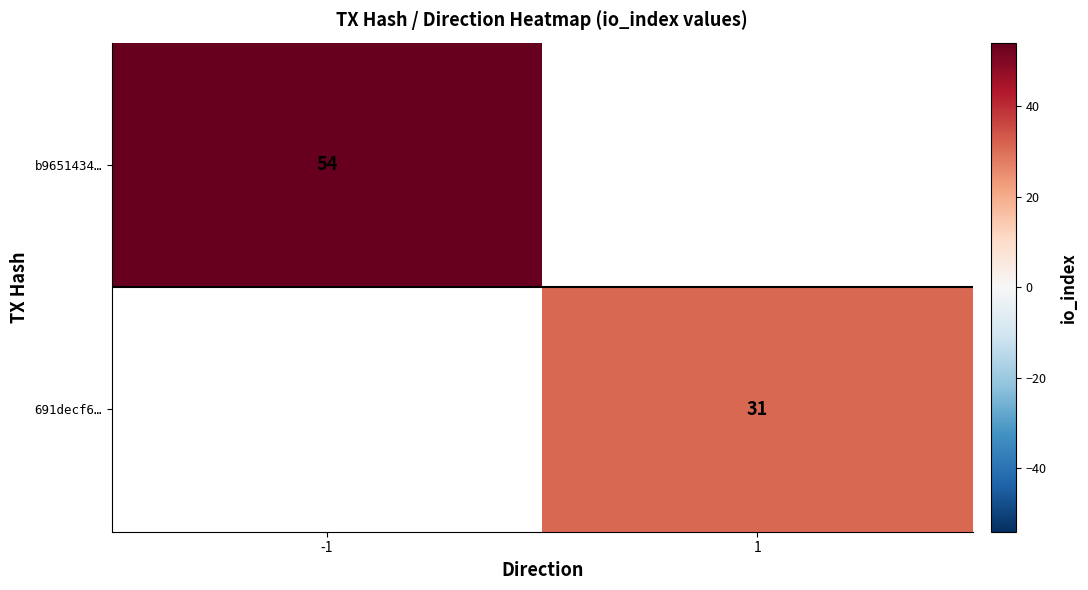

Is the value of 691decf6… at 1 greater than the value of b9651434… at -1?

No